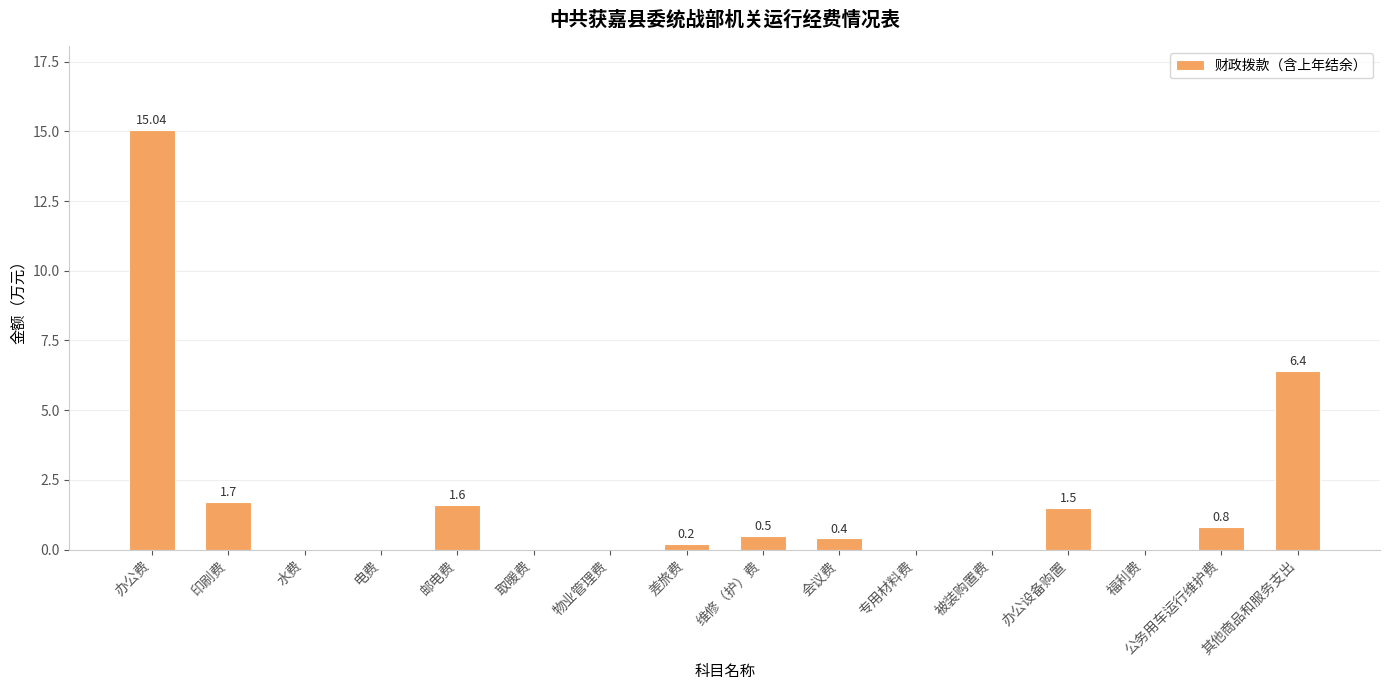

What is the greatest value displayed?

15.0